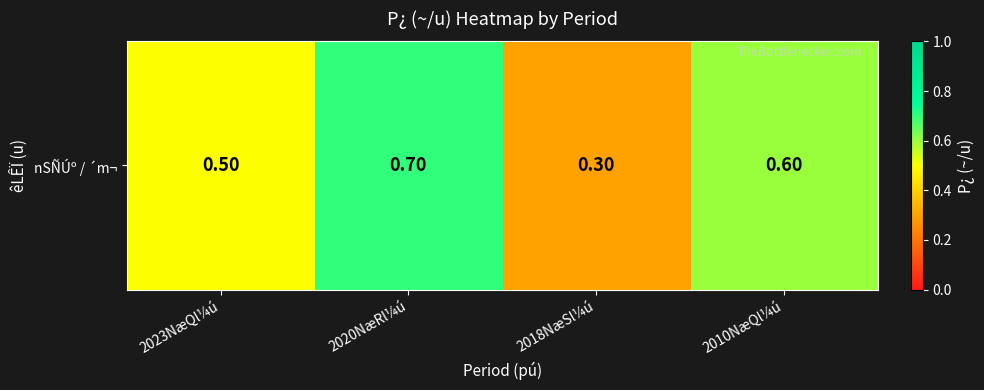

What is the sum of the values at 2018NæSl¼ú and 2023NæQl¼ú?

0.8